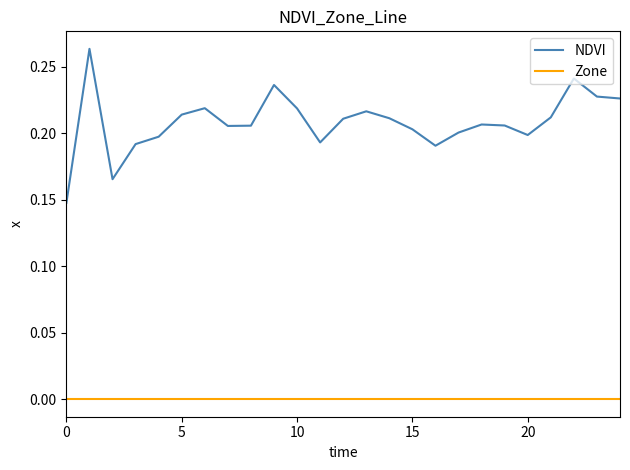

Which series has the largest range (max minus min)?

NDVI